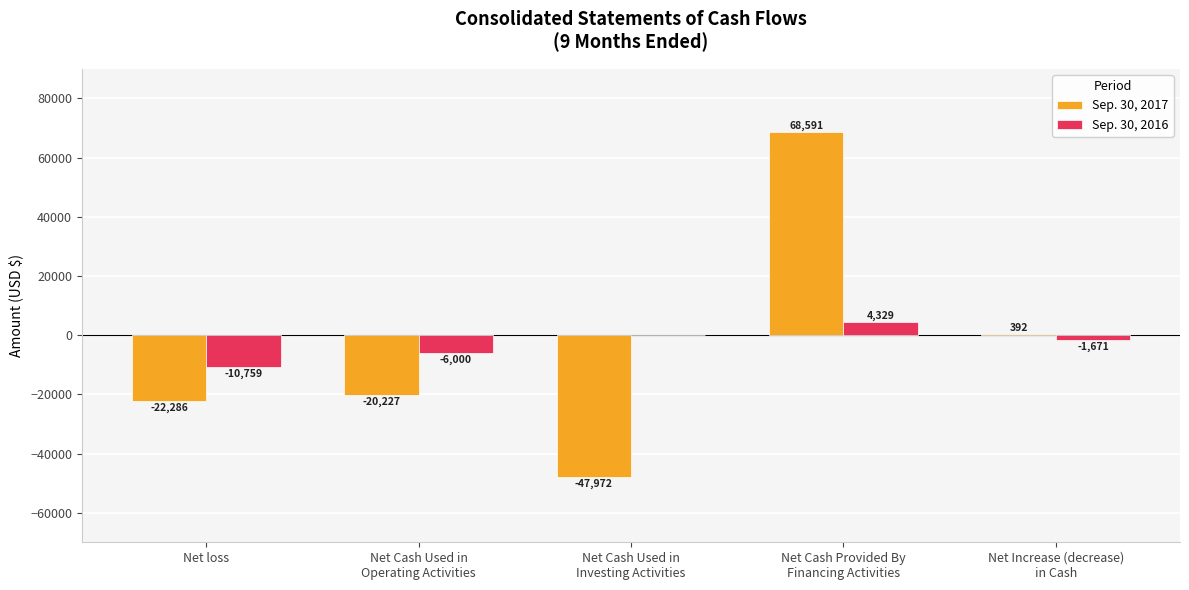

The value of Sep. 30, 2016 at Net Cash Used in
Investing Activities is 0. True or false?

True